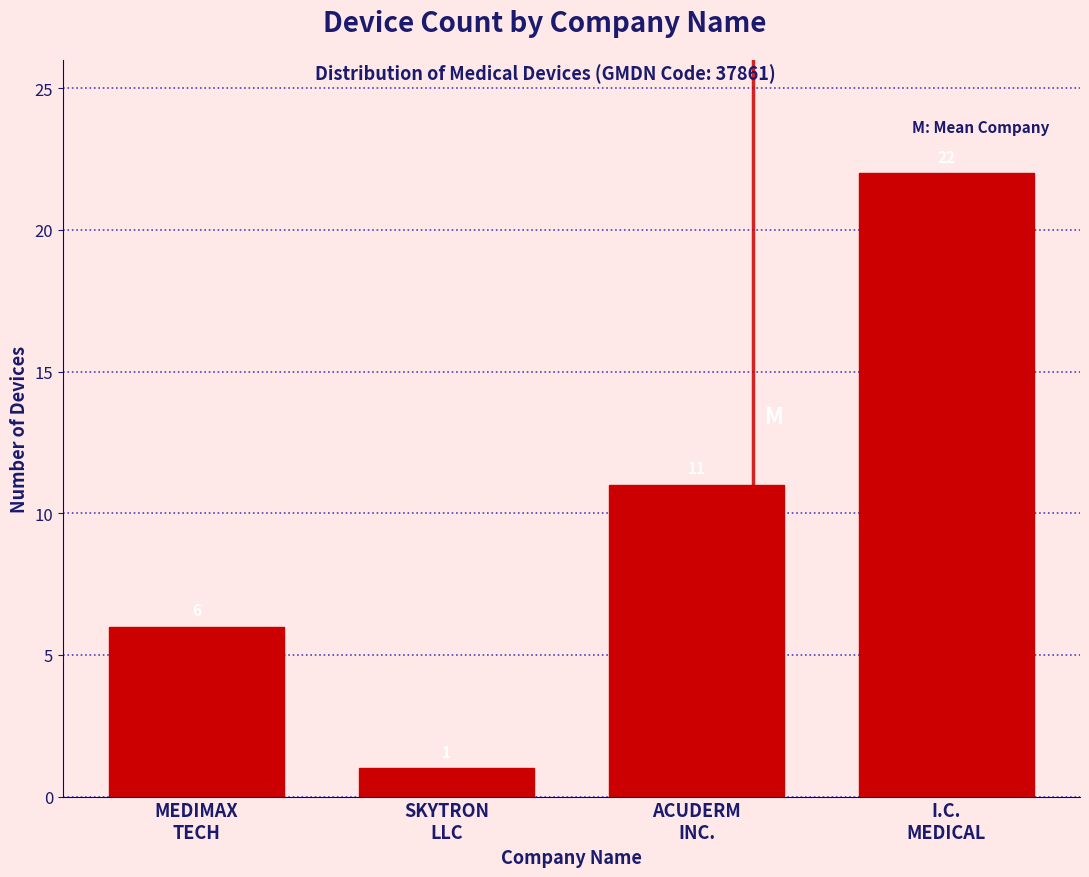

Reading right to left, transcribe all the data shown in this chart.

22	11	1	6